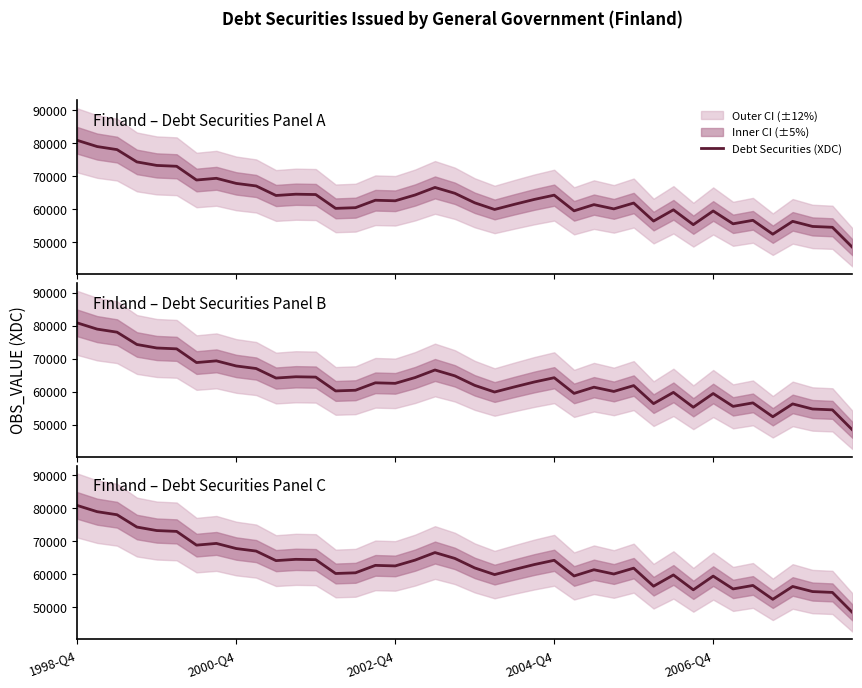

Where is the first local maximum?

7